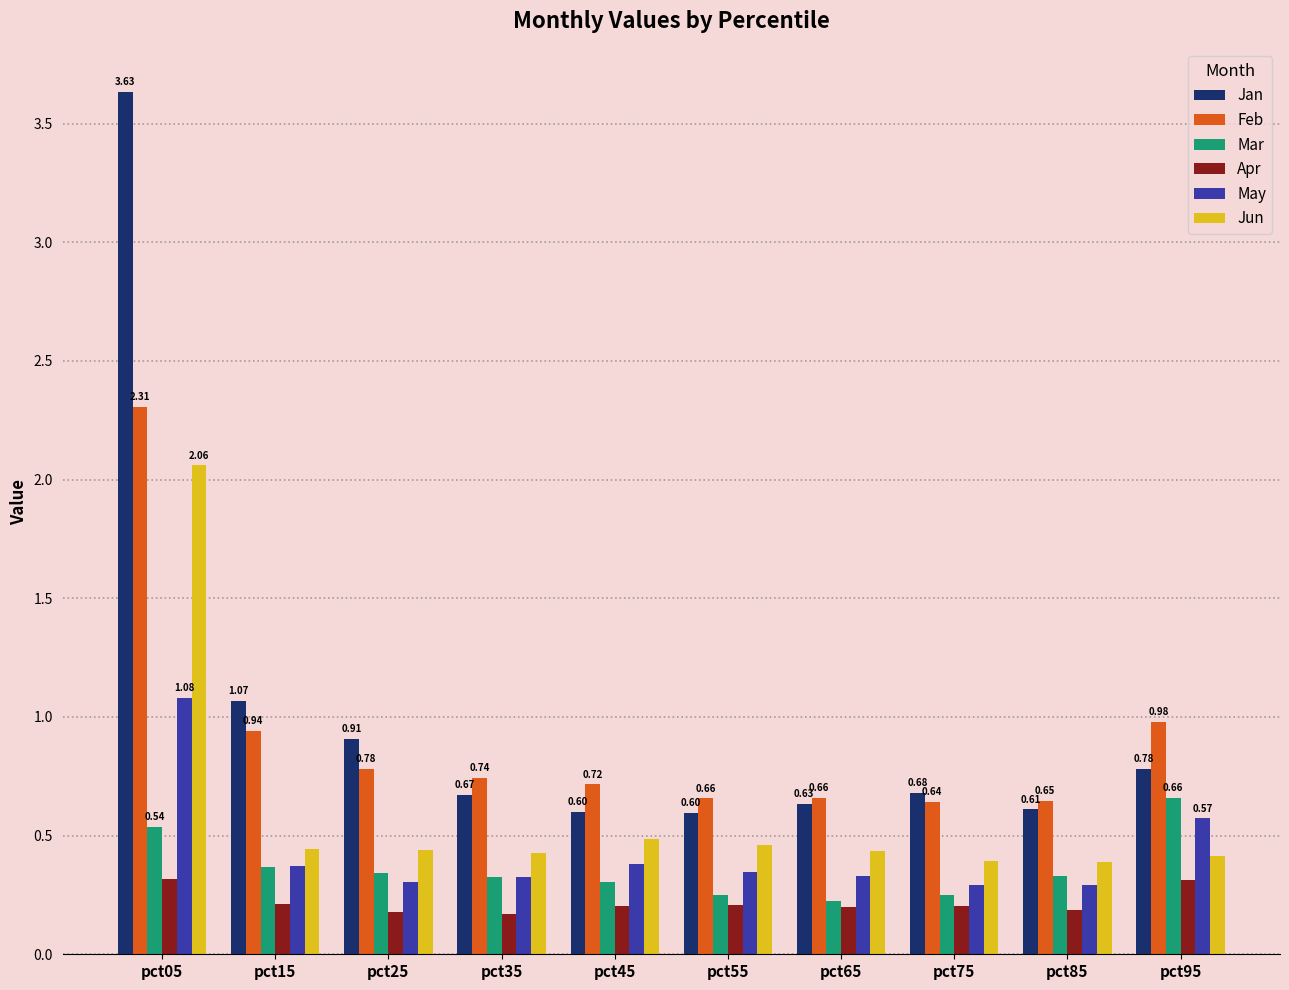

What is the total value across all series at pct95?

3.7